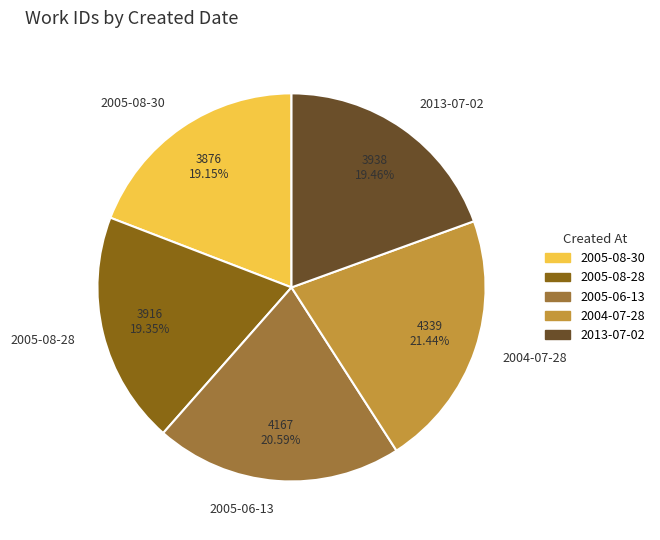

How much of the chart is everything except 2013-07-02?

80.5%